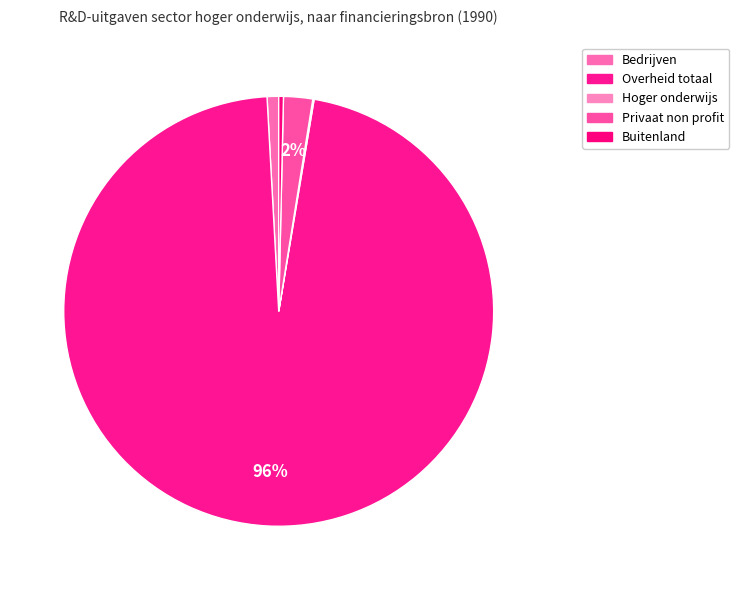

What percentage is the Bedrijven slice, to the nearest percent?

1%